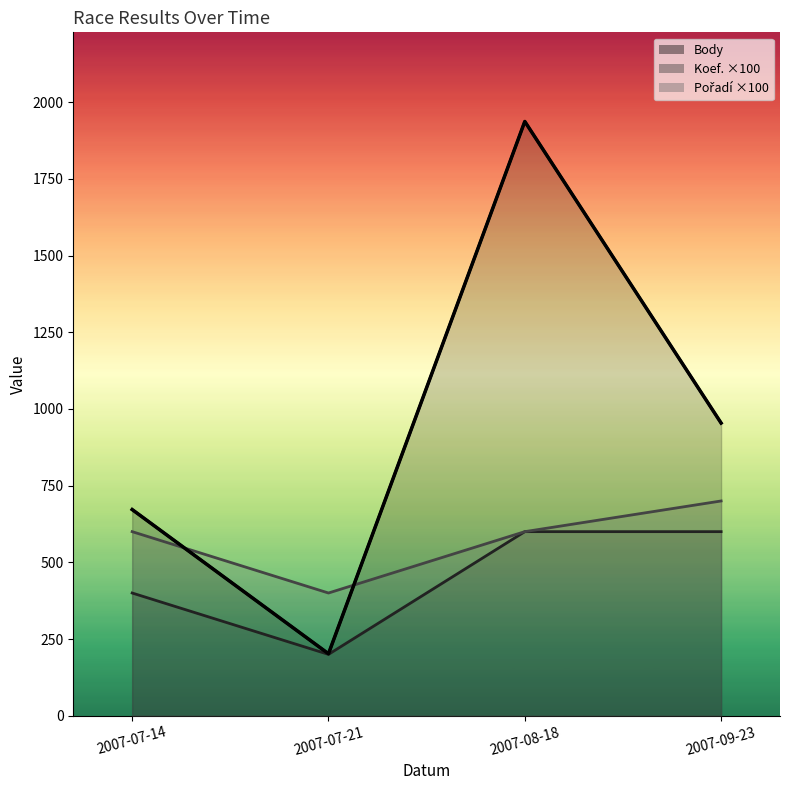

What is the sum of the Pořadí values at 2007-07-21 and 2007-07-14?

1000